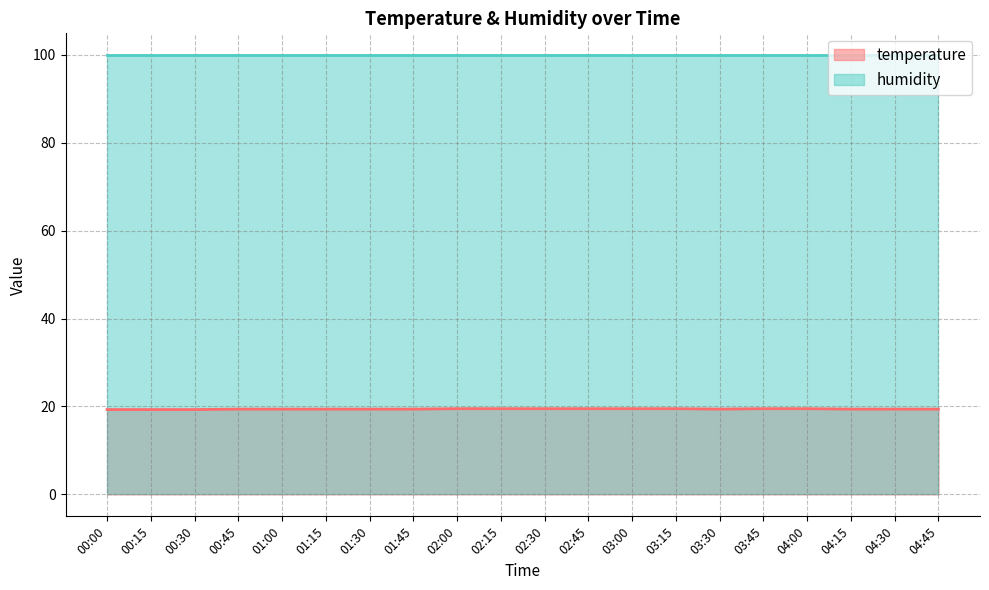

What is the sum of the values at 02:15 and 00:45?

38.9